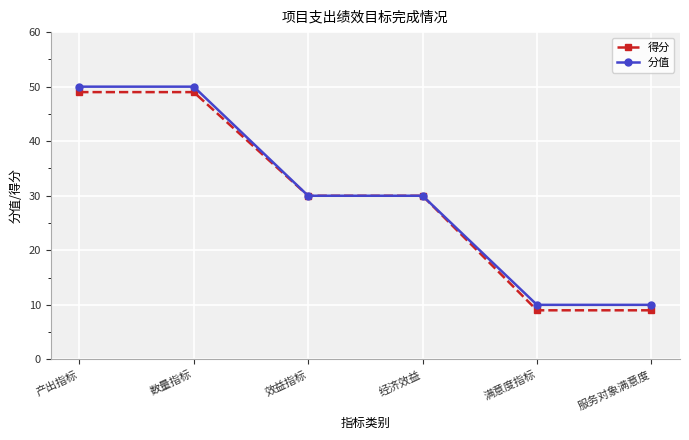

What is the approximate value of 分值 at 数量指标, to the nearest 10?

50